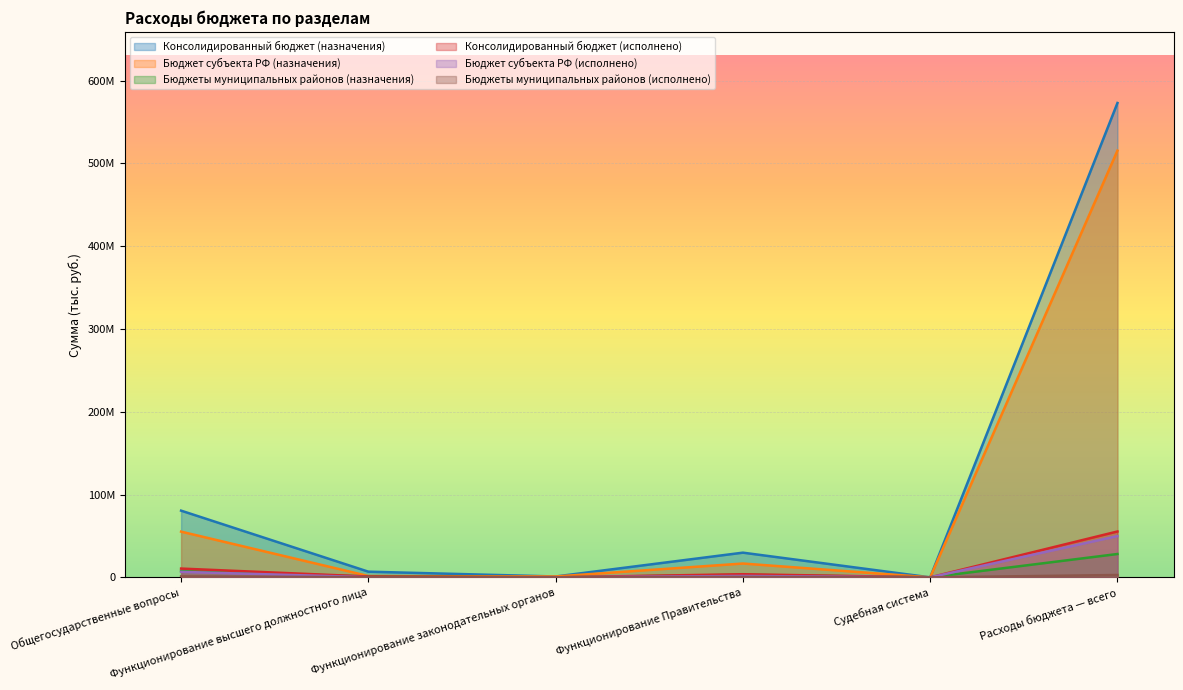

True or false: Бюджет субъекта РФ (исполнено) and Консолидированный бюджет (исполнено) cross at least once.

False